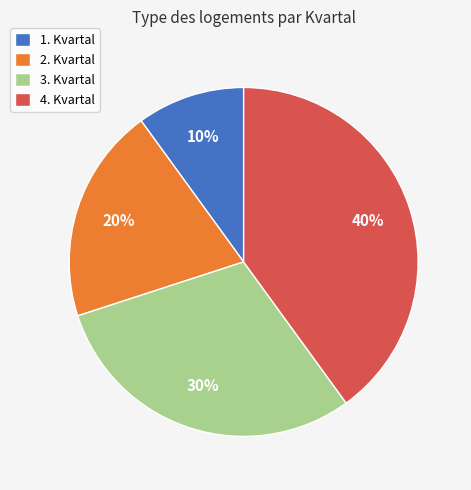

Which category has the biggest portion of the pie?

4. Kvartal